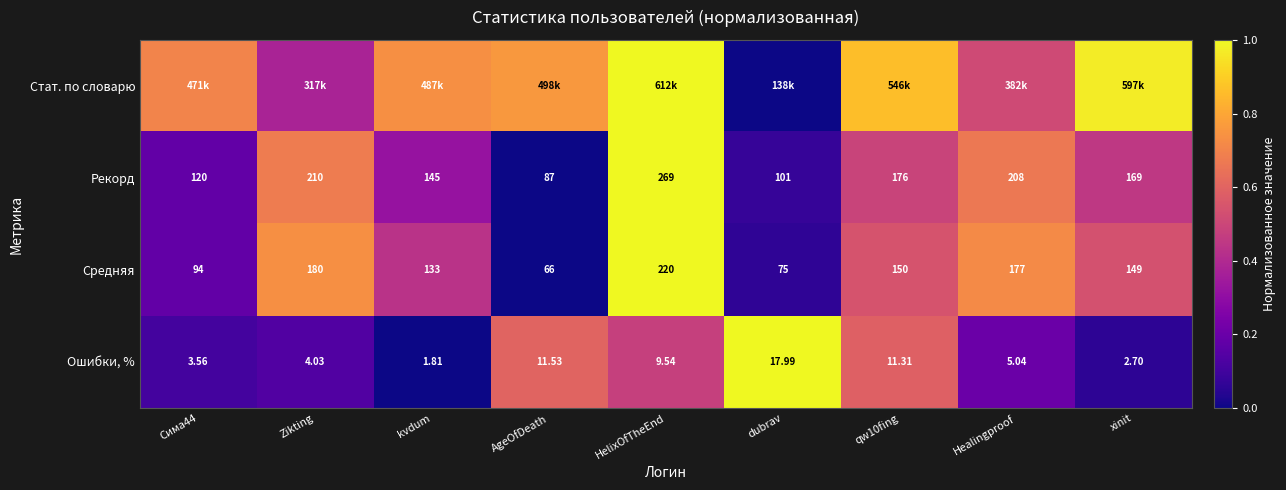

At which label is Ошибки, % closest to 9?

HelixOfTheEnd